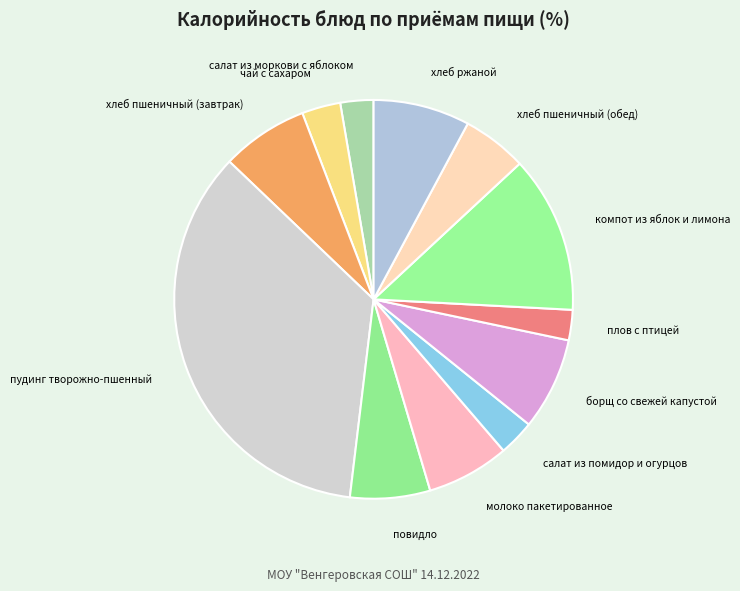

Combined, do салат из моркови с яблоком and плов с птицей account for over 50%?

No